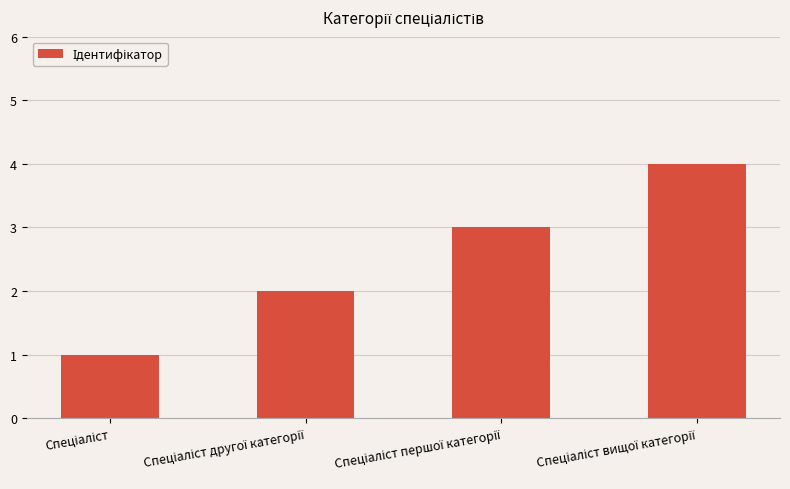

What is the sum of all values?

10